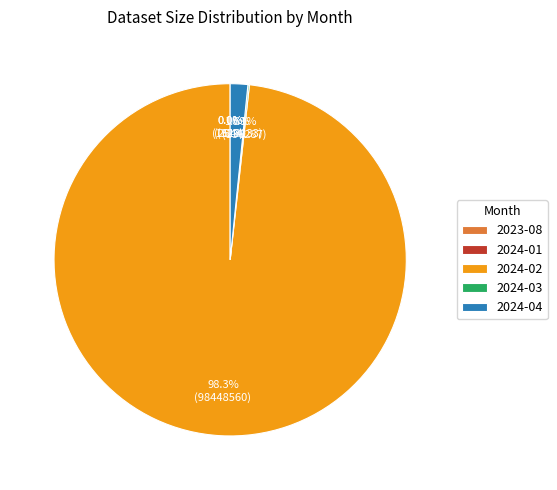

Which slice is the largest?

2024-02